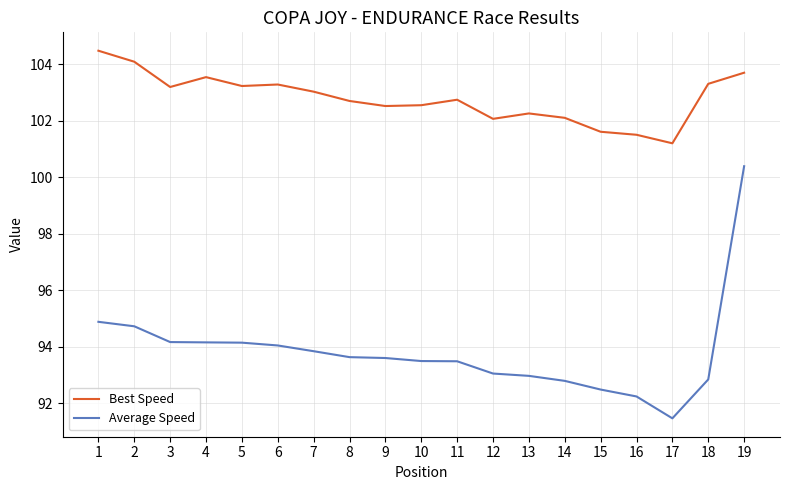

True or false: Best Speed and Average Speed intersect in this chart.

False